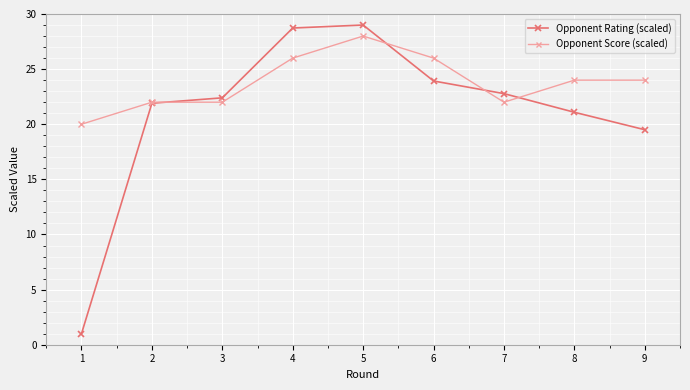

What are all the series names shown in the legend?

Opponent Rating (scaled), Opponent Score (scaled)